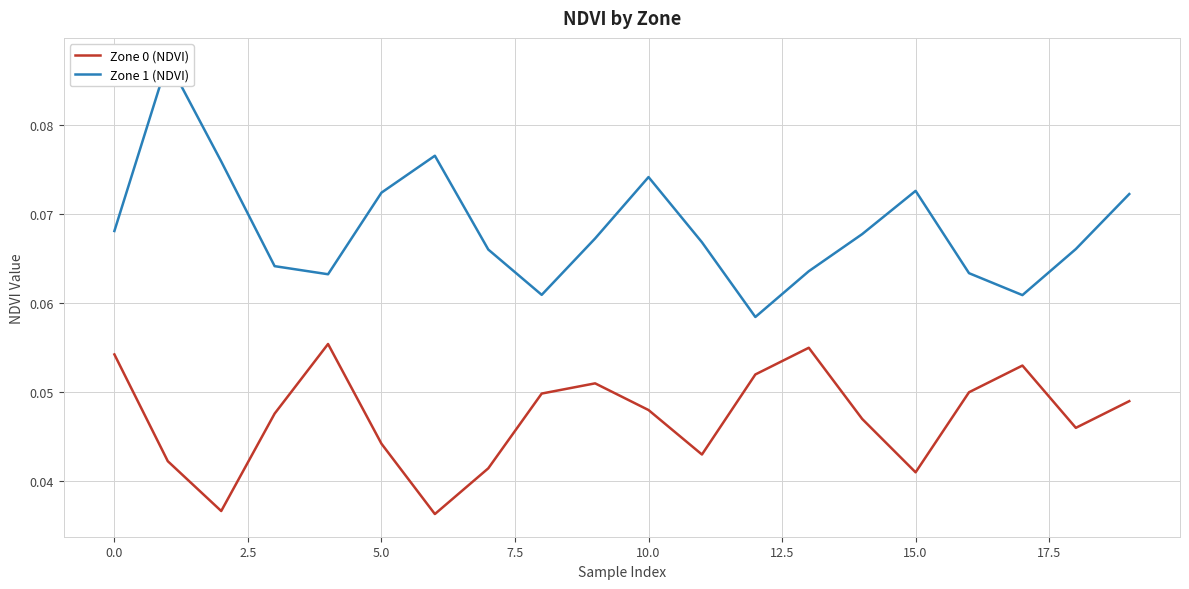

What is the approximate value of Zone 0 (NDVI) at 12?

0.1